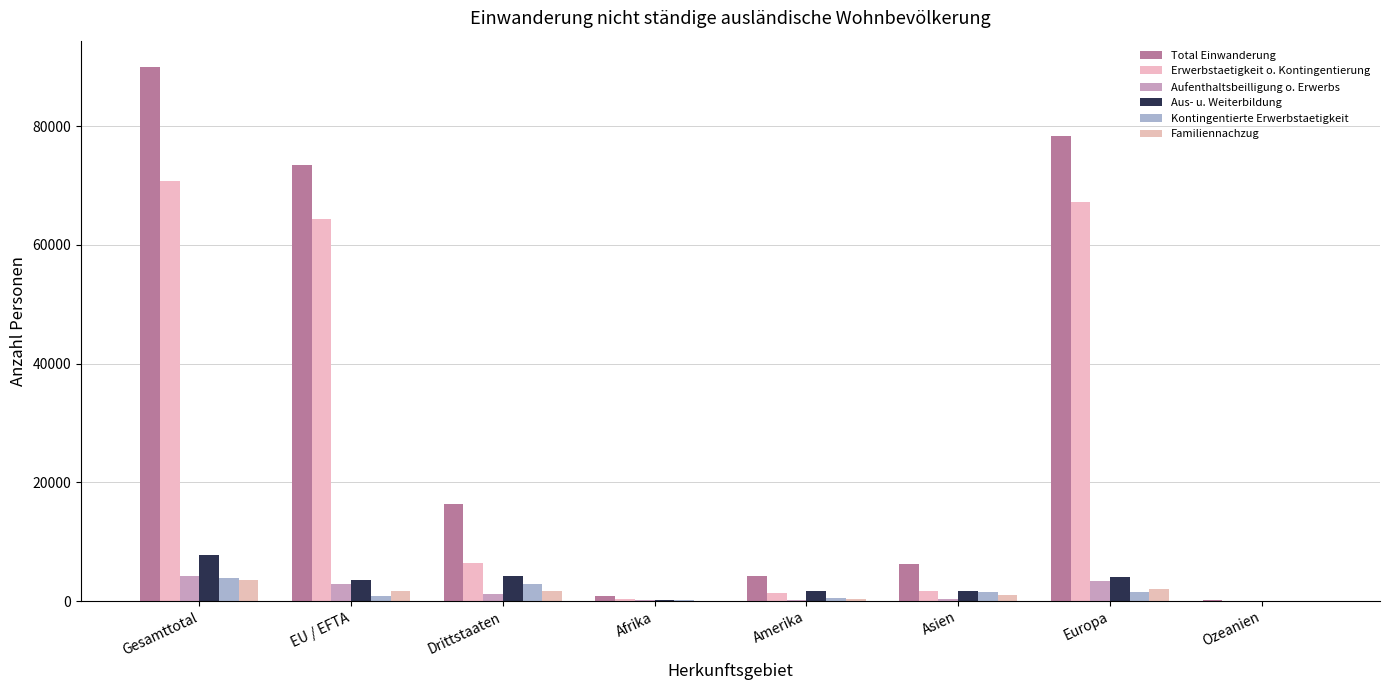

Which series has the largest total across all categories?

Total Einwanderung